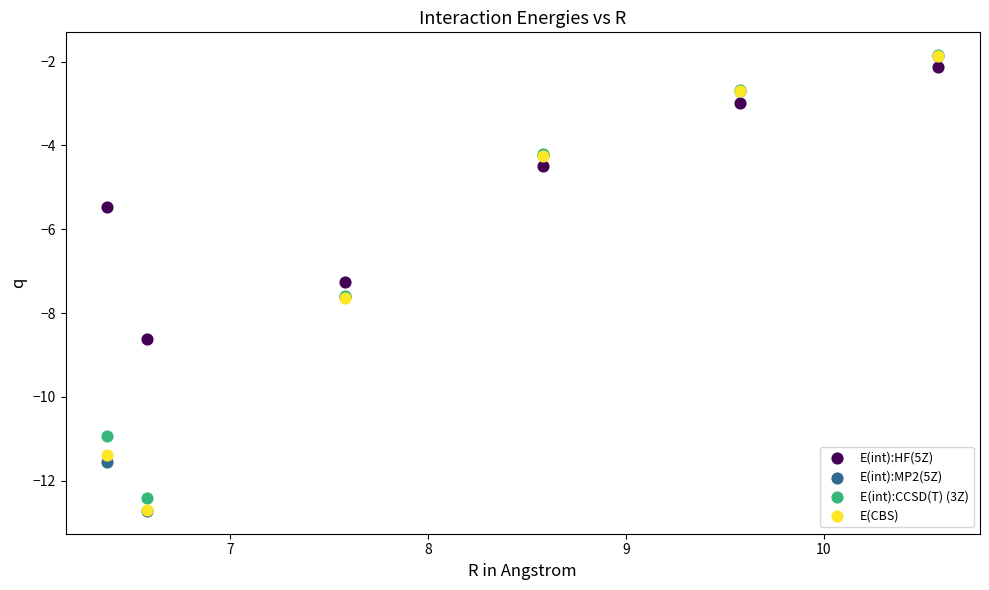

Across all series, what Y value is closest to -7?

-7.3